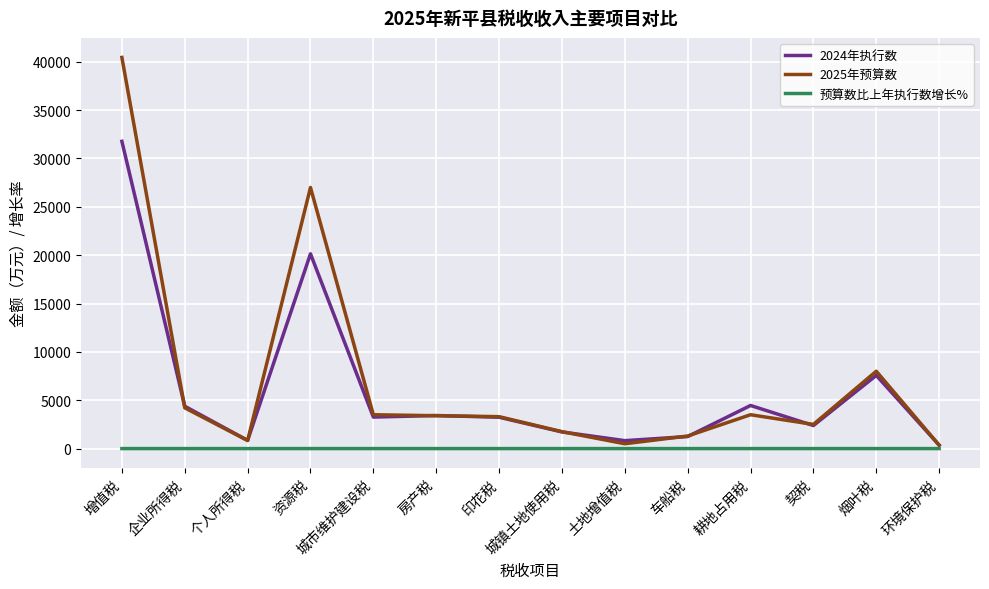

Rank the series by their maximum value, from highest to lowest.

2025年预算数, 2024年执行数, 预算数比上年执行数增长%